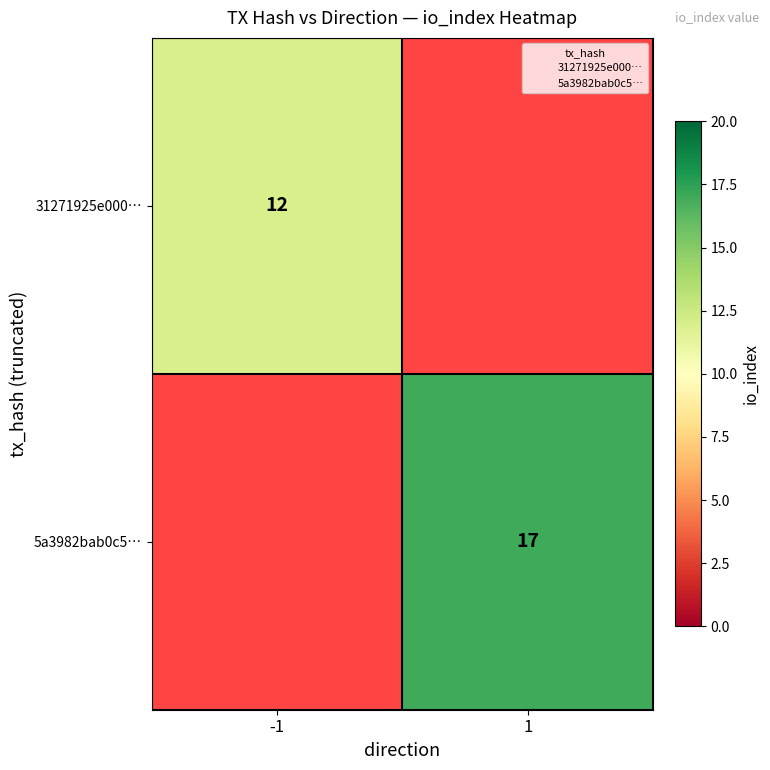

Is it true that 31271925e000… equals 12 at -1?

True